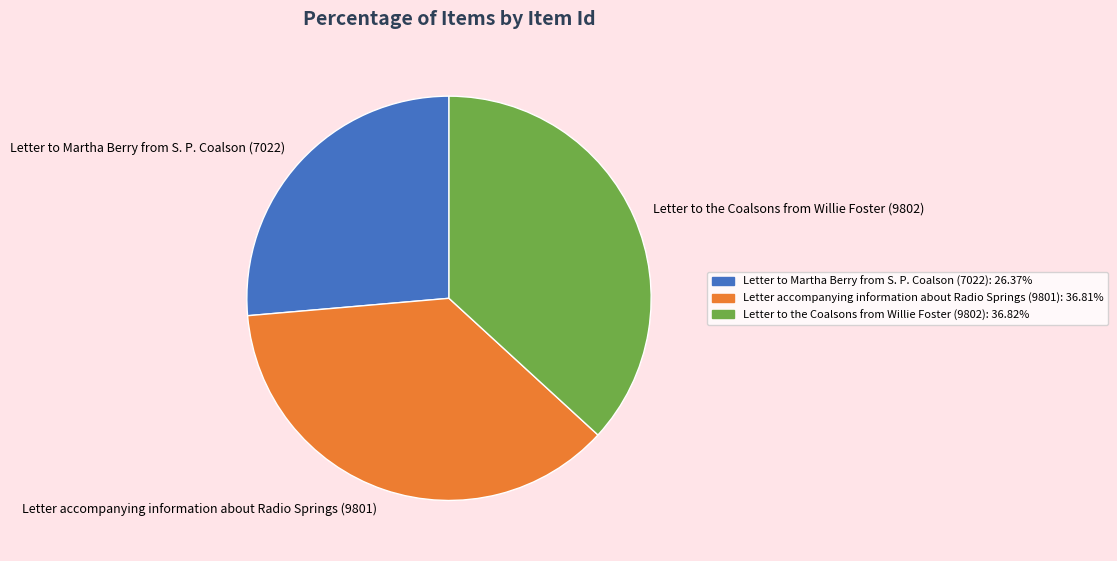

Do Letter to the Coalsons from Willie Foster (9802) and Letter accompanying information about Radio Springs (9801) together represent more than half of the pie?

Yes